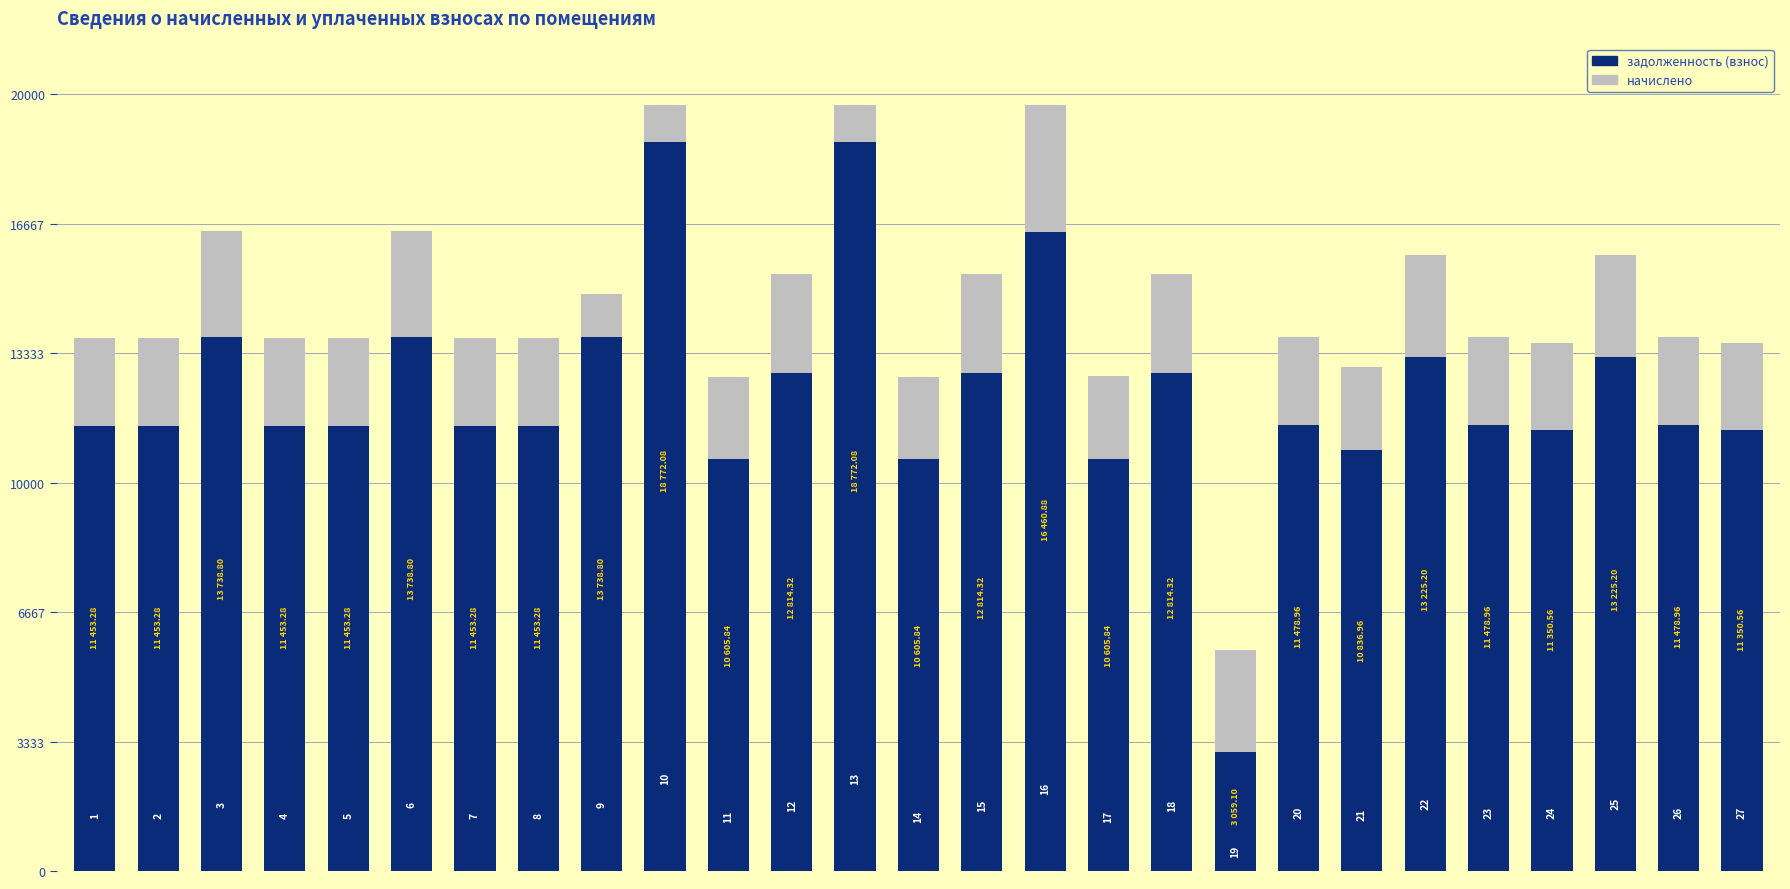

List the series in order of their peak value, highest first.

задолженность (взнос), начислено